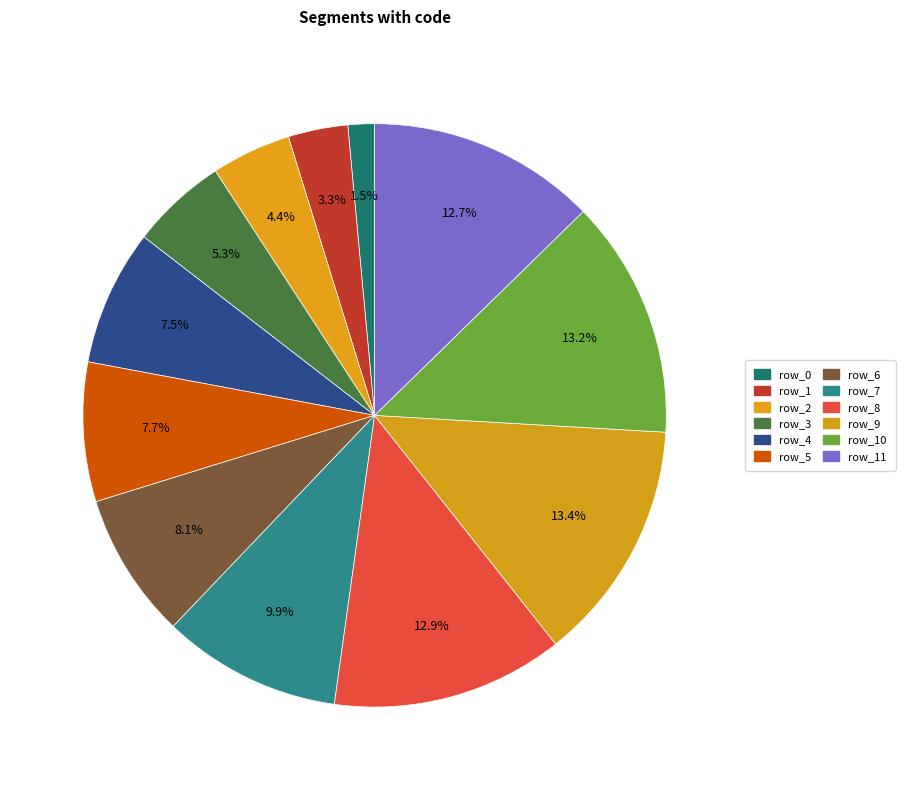

How many segments does this pie chart have?

12